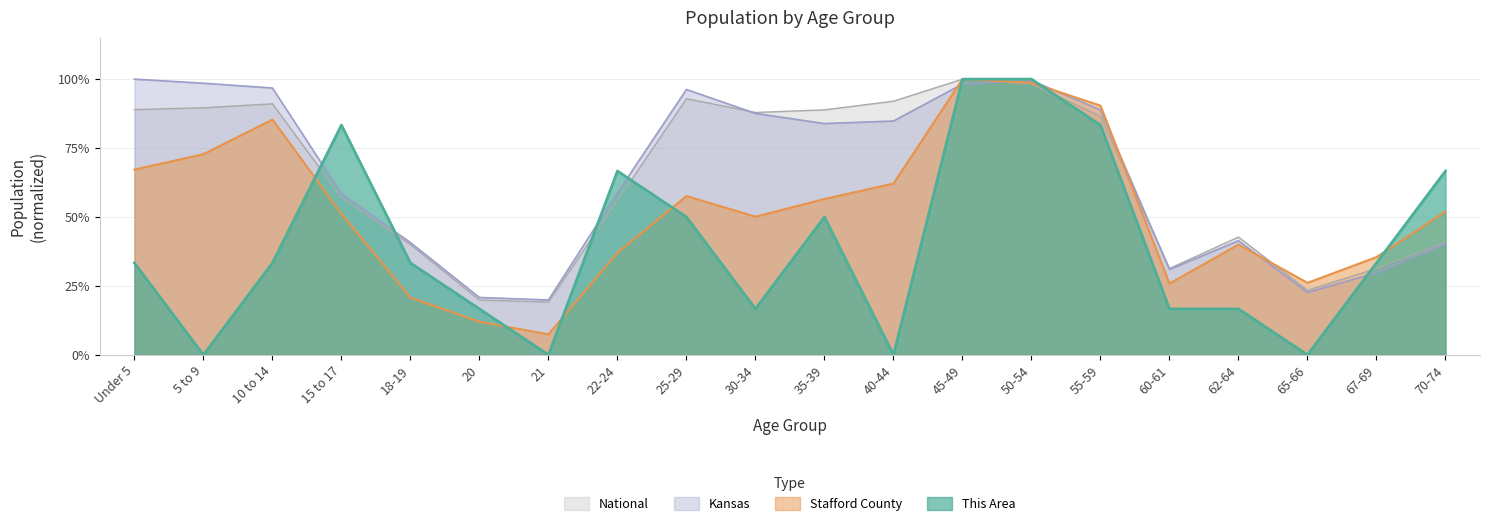

How many interior local peaks does the Stafford County series have?

4